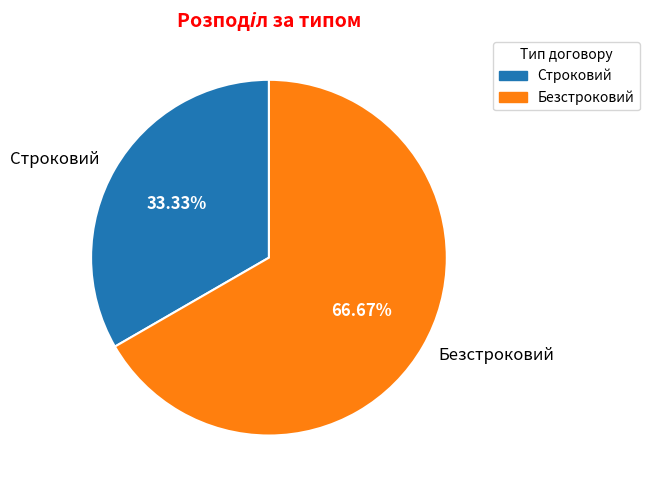

Which category has the biggest portion of the pie?

Безстроковий